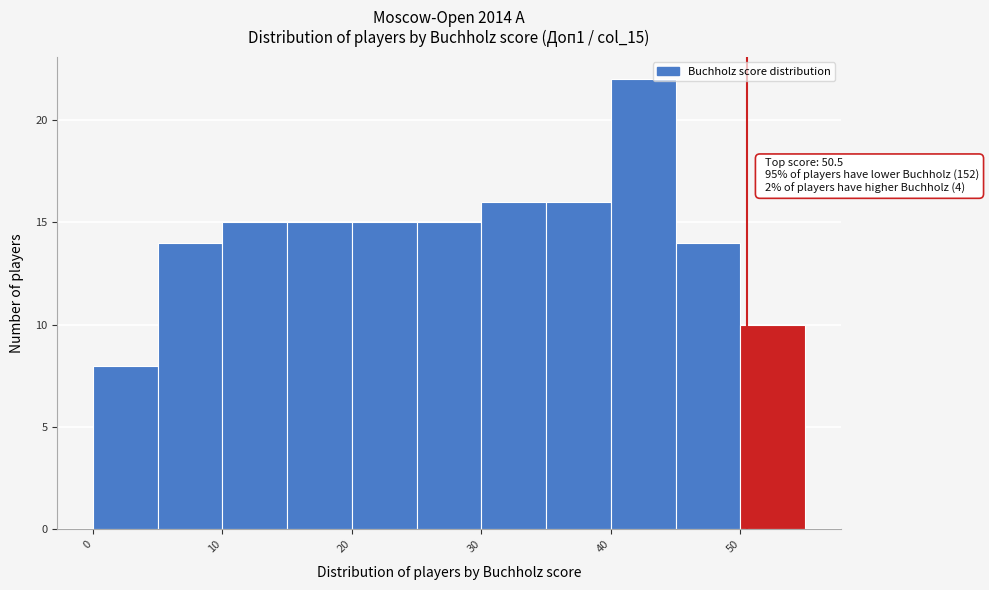

Over which range of the x-axis is the bar tallest?

40 to 45